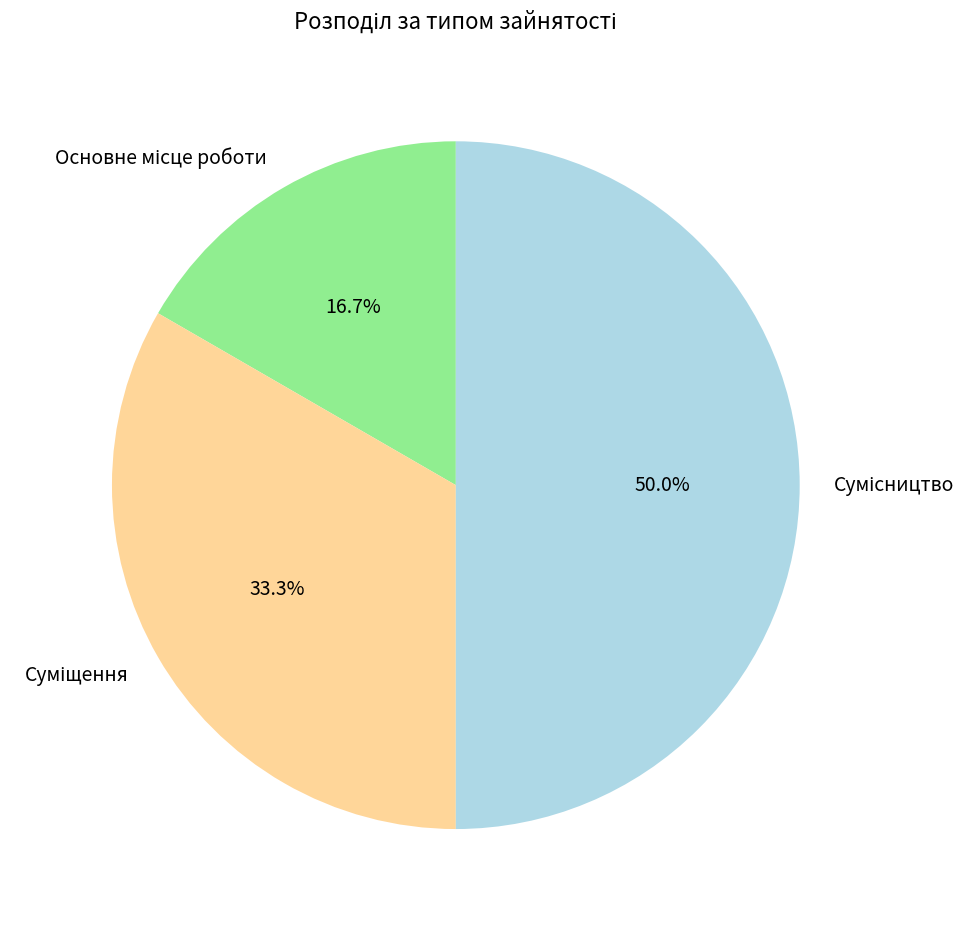

Combined, what portion of the pie is Сумісництво and Основне місце роботи?

66.7%